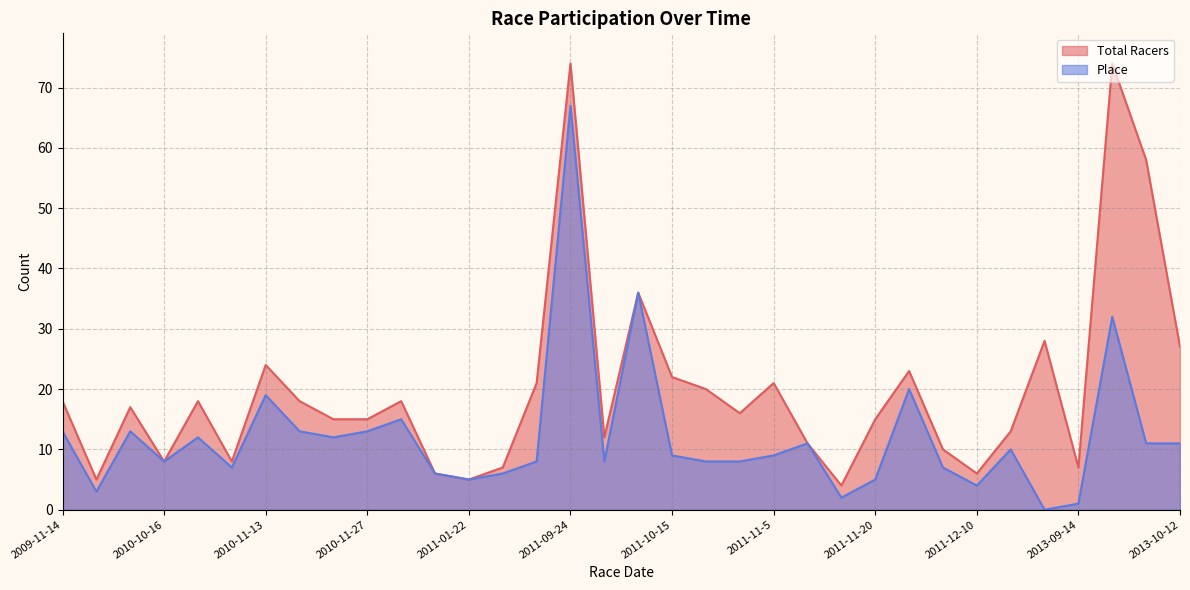

At how many categories does at least one series exceed 29?

4